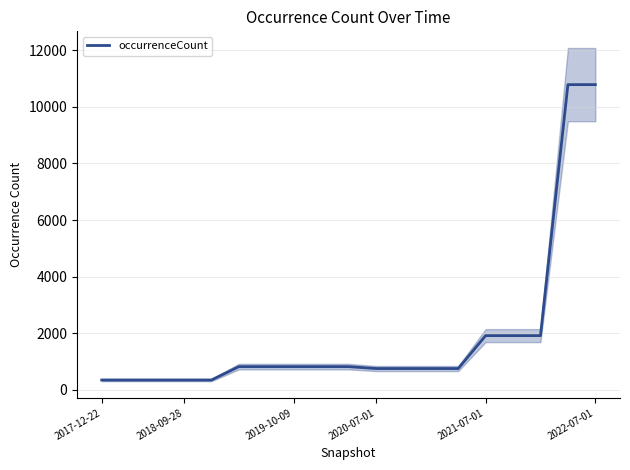

What is the difference between the second highest and minimum values?

10432